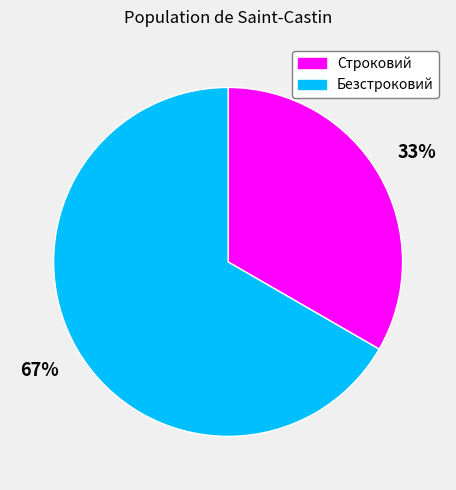

What is the largest slice in the pie chart?

Безстроковий